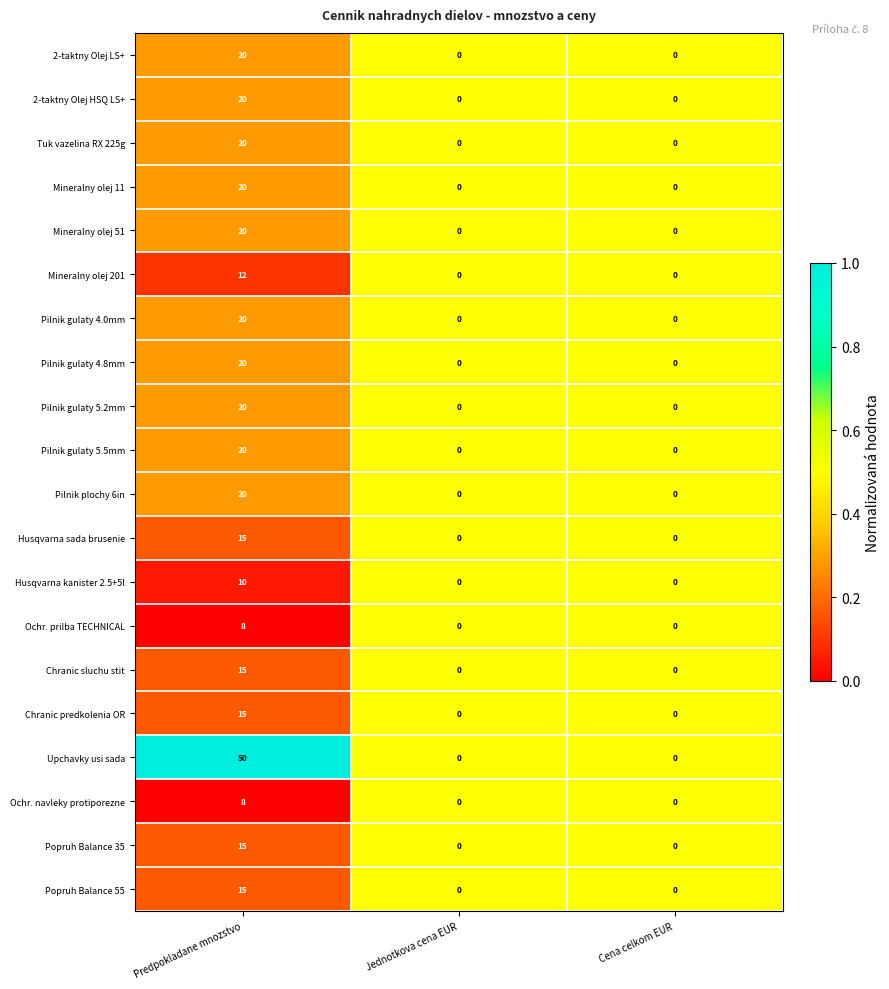

What is the highest value of the Pilnik gulaty 4.8mm series?

20